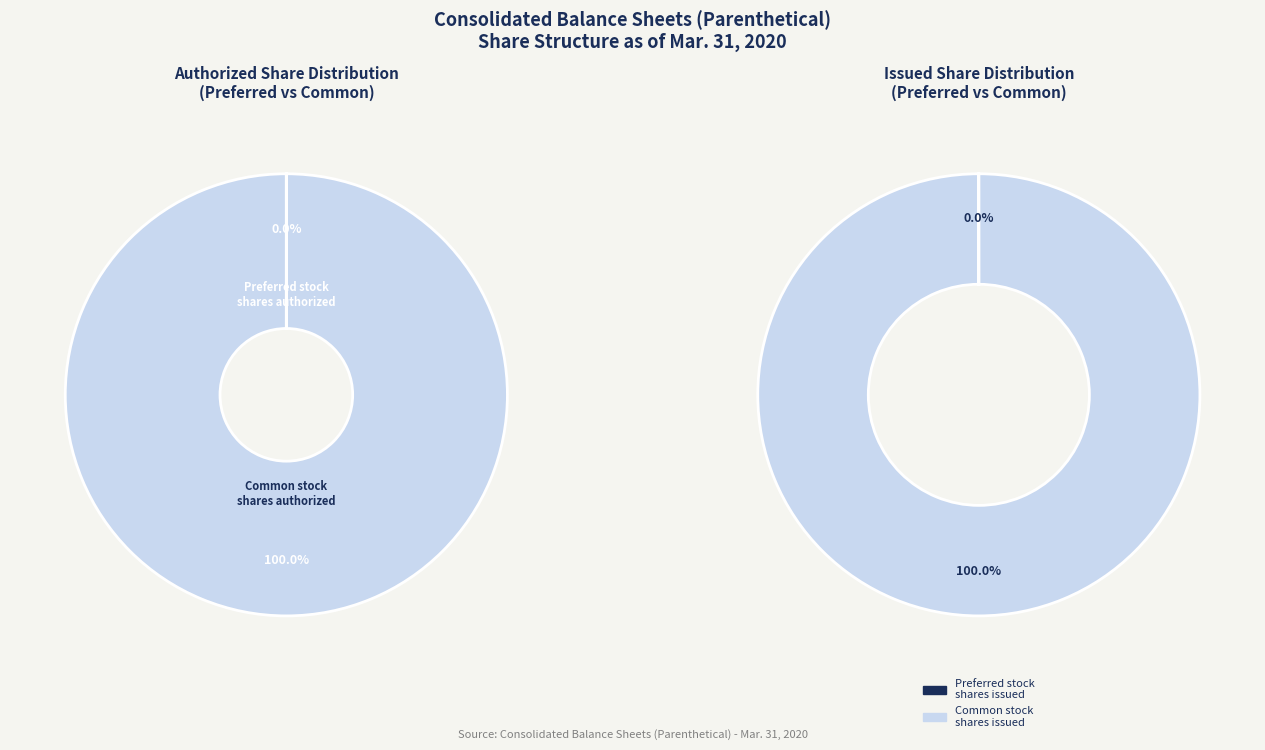

What portion of the pie excludes Preferred stock shares outstanding?

100.0%